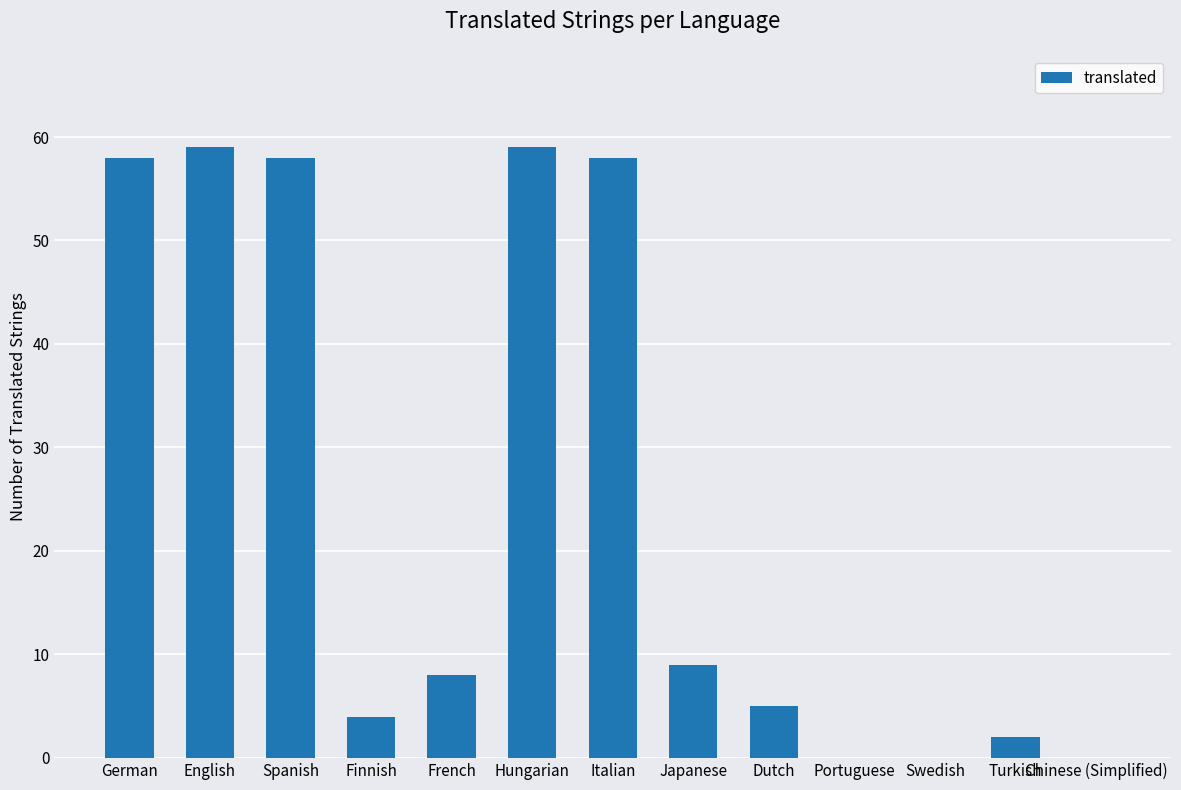

What is the maximum value shown in the chart?

59